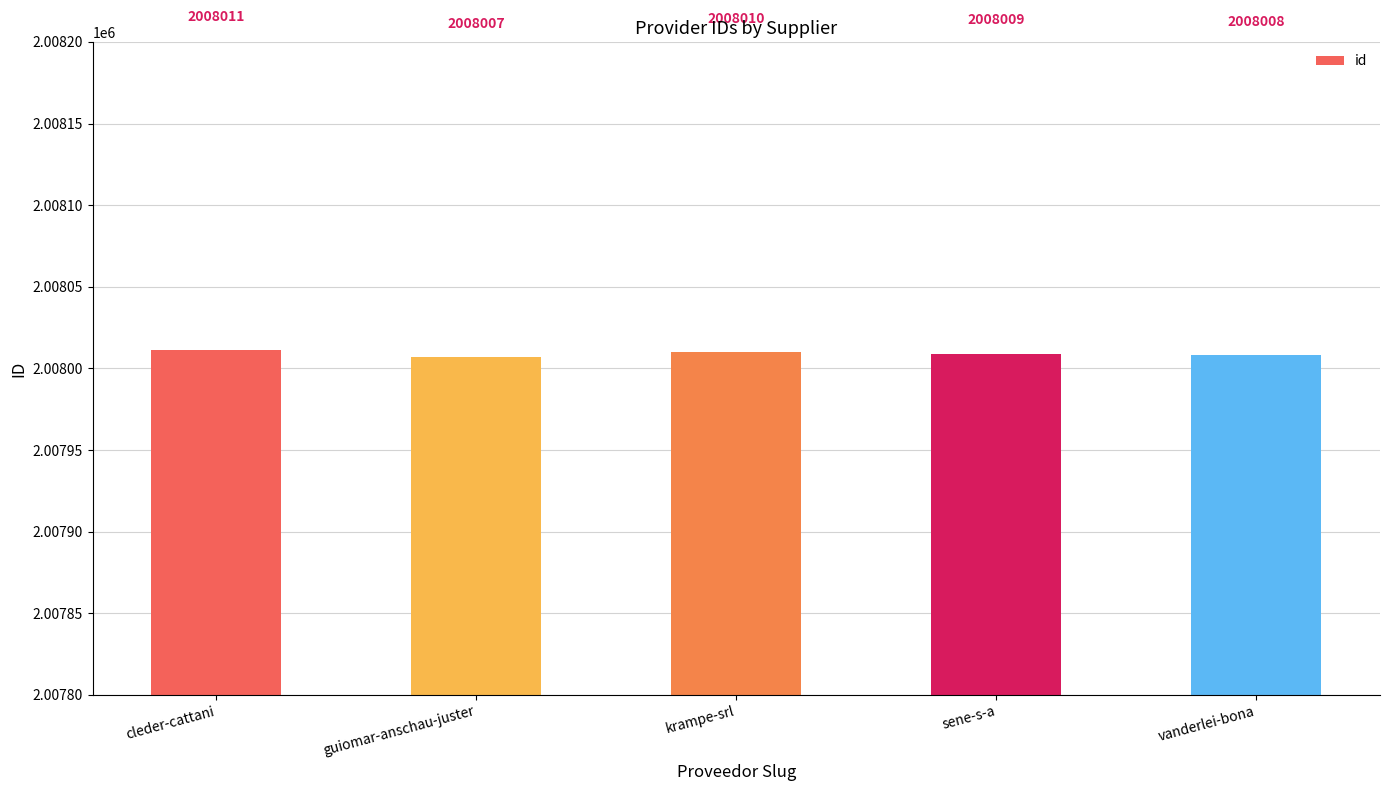

What is the difference between the values at sene-s-a and guiomar-anschau-juster?

2